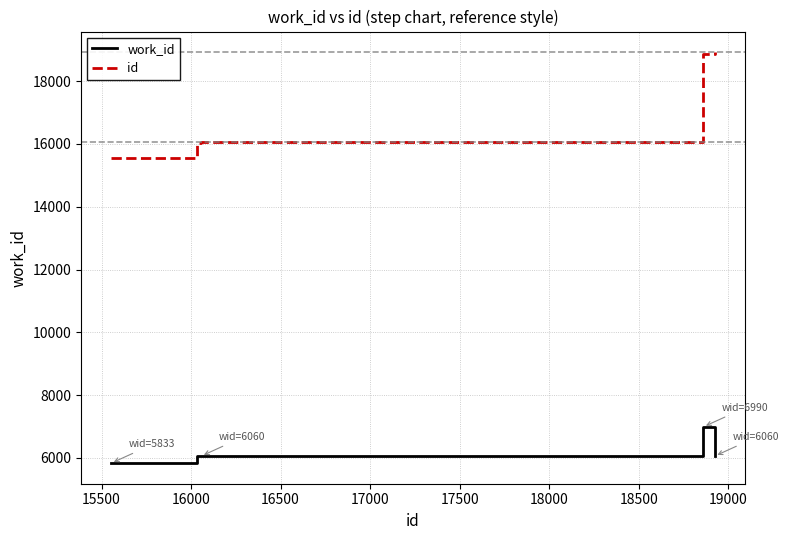

What is the highest value of the id series?

18925